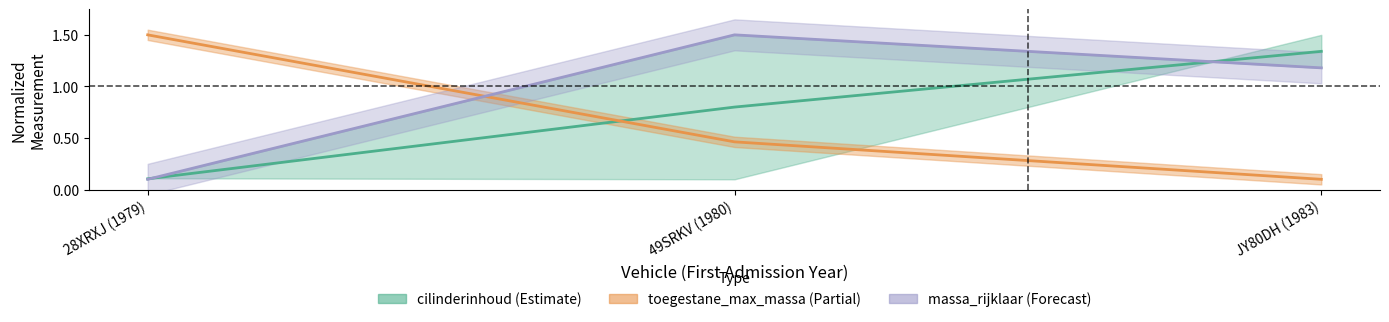

What position from the right is 49SRKV (1980)?

2